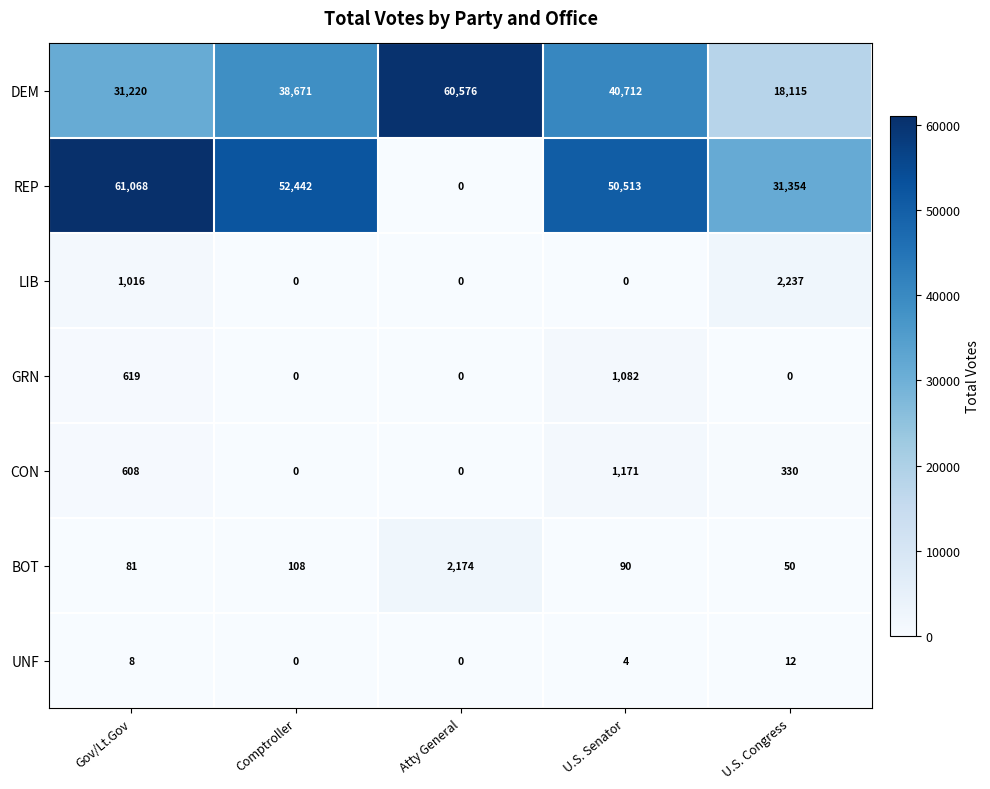

What is the difference between the highest and lowest values at Atty General?

60576